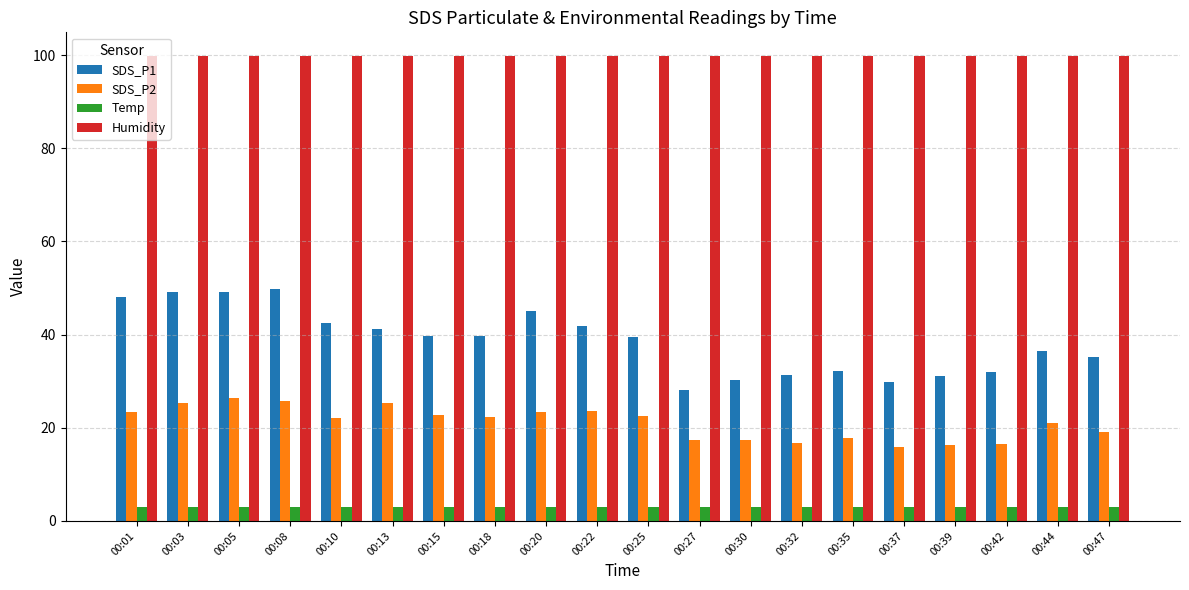

The value of SDS_P2 at 00:25 is 32.1. True or false?

False